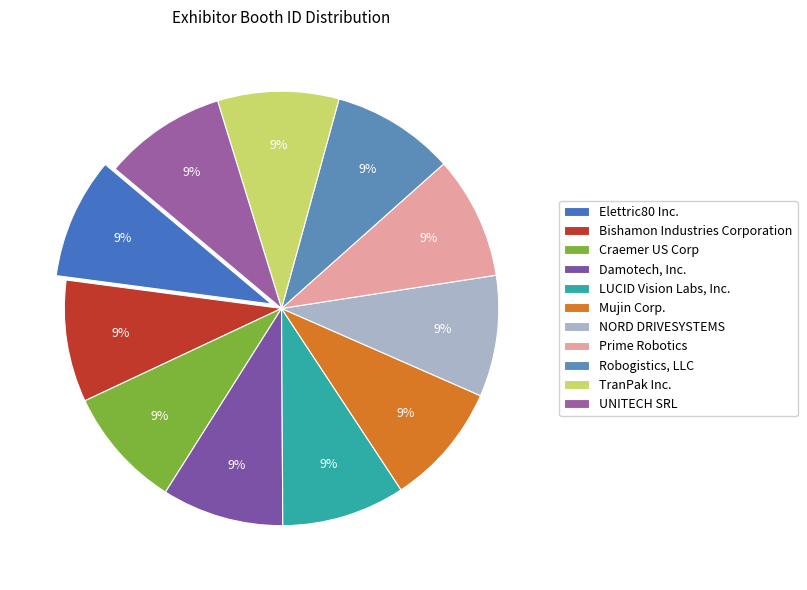

Is there a majority slice in this chart?

No